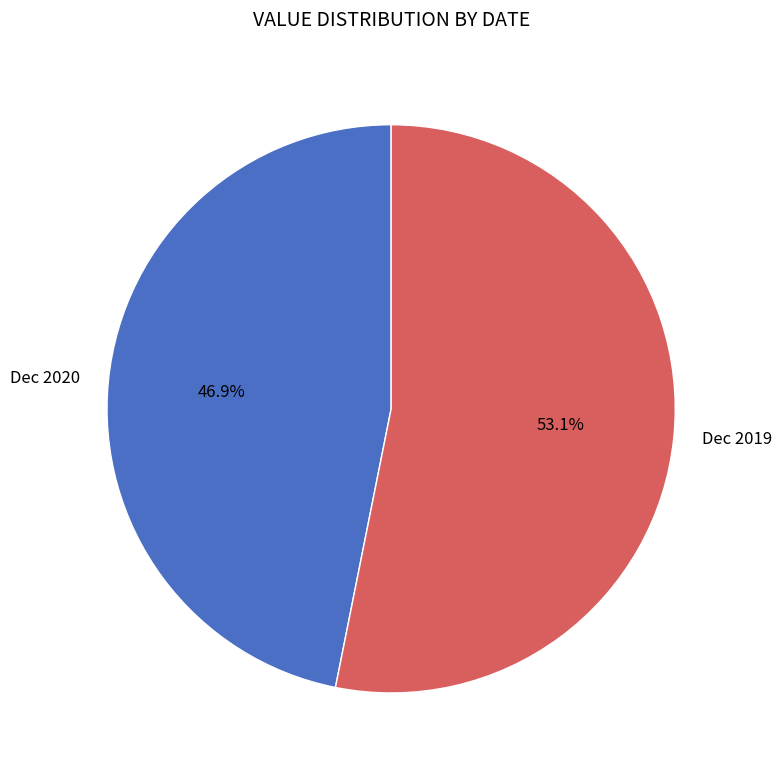

What is the ratio of the value at Dec 2019 to the value at Dec 2020?

1.1